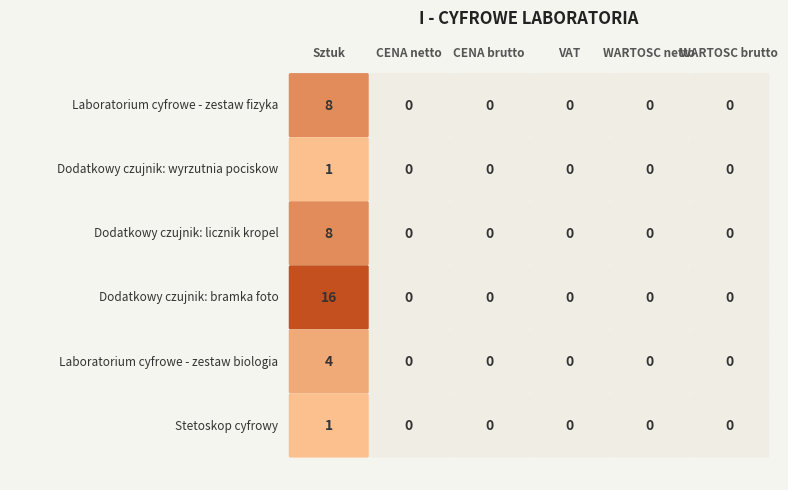

Reading left to right, transcribe all the data shown in this chart.

1: 0=8	1=0	2=0	3=0	4=0	5=0
2: 0=1	1=0	2=0	3=0	4=0	5=0
3: 0=8	1=0	2=0	3=0	4=0	5=0
4: 0=16	1=0	2=0	3=0	4=0	5=0
5: 0=4	1=0	2=0	3=0	4=0	5=0
6: 0=1	1=0	2=0	3=0	4=0	5=0